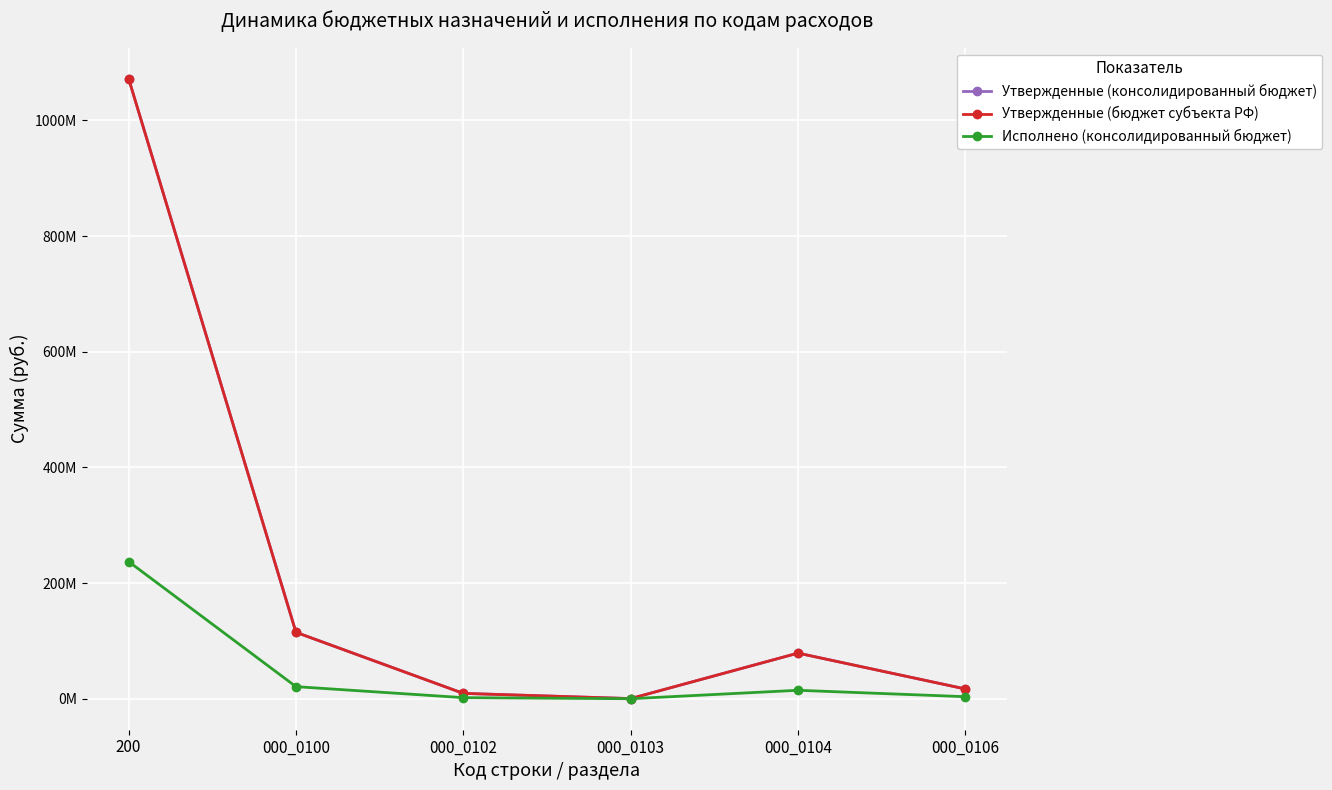

Is this an area chart (filled region under the line)?

No